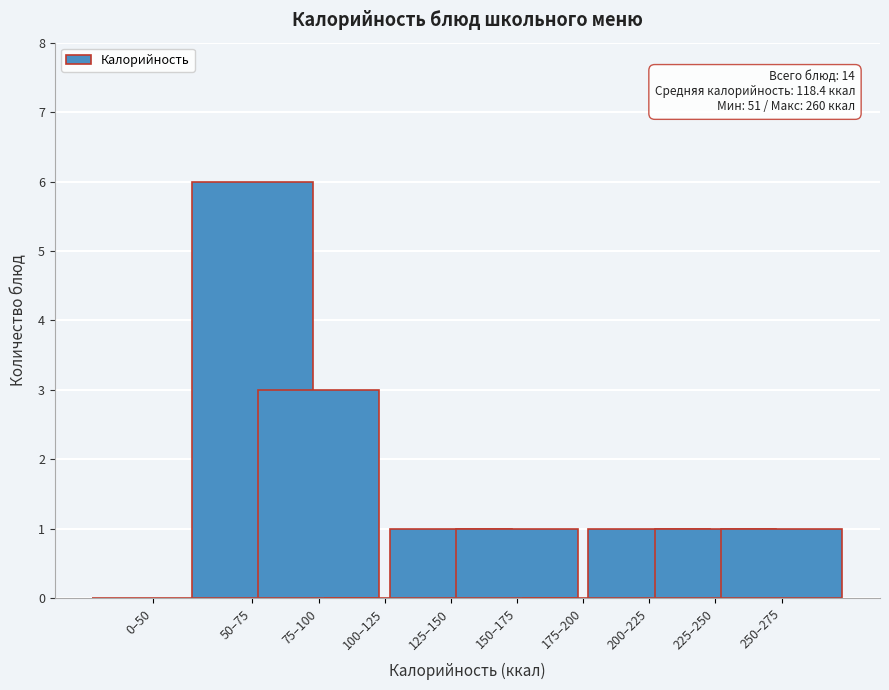

Reading left to right, what are all the values shown in this chart?

0–50=0	50–75=6	75–100=3	100–125=0	125–150=1	150–175=1	175–200=0	200–225=1	225–250=1	250–275=1